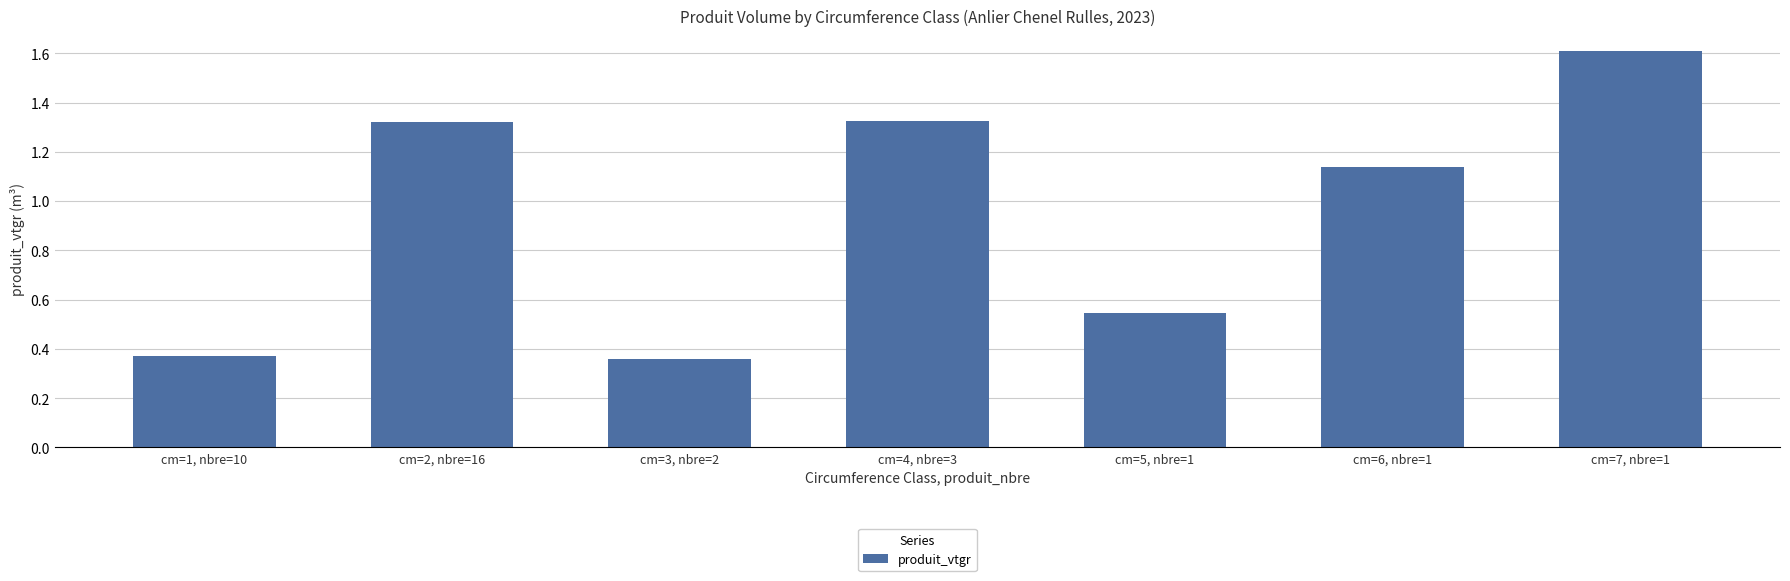

Are the bars horizontal?

No